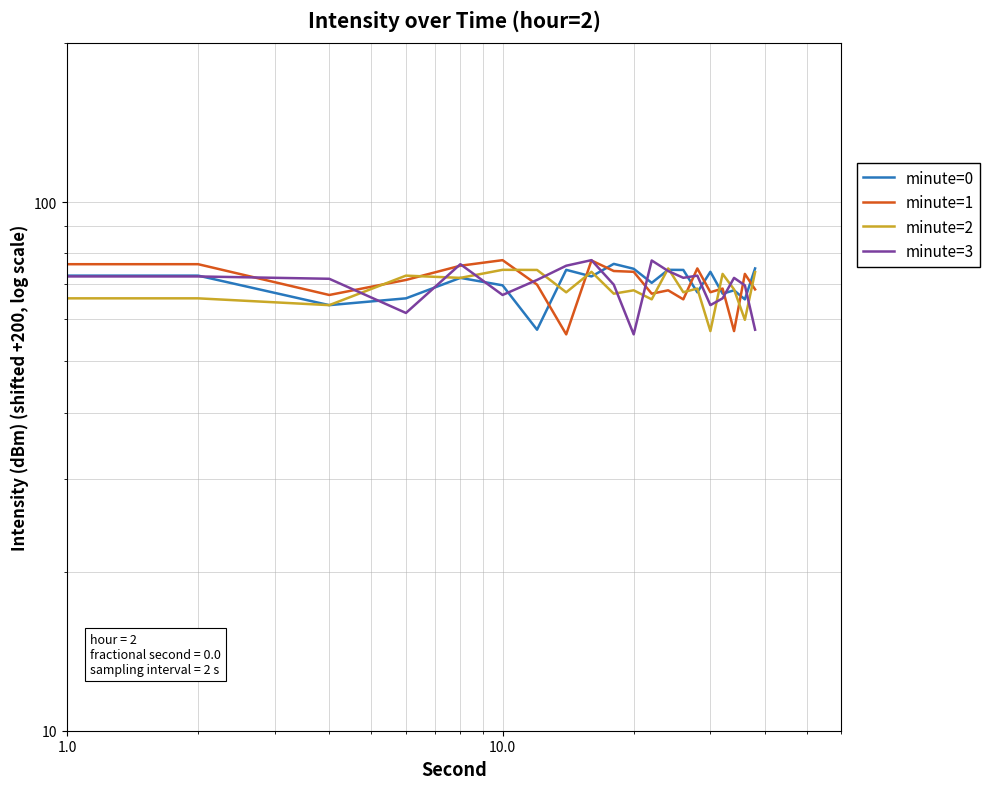

At how many categories does at least one series exceed 68?

20